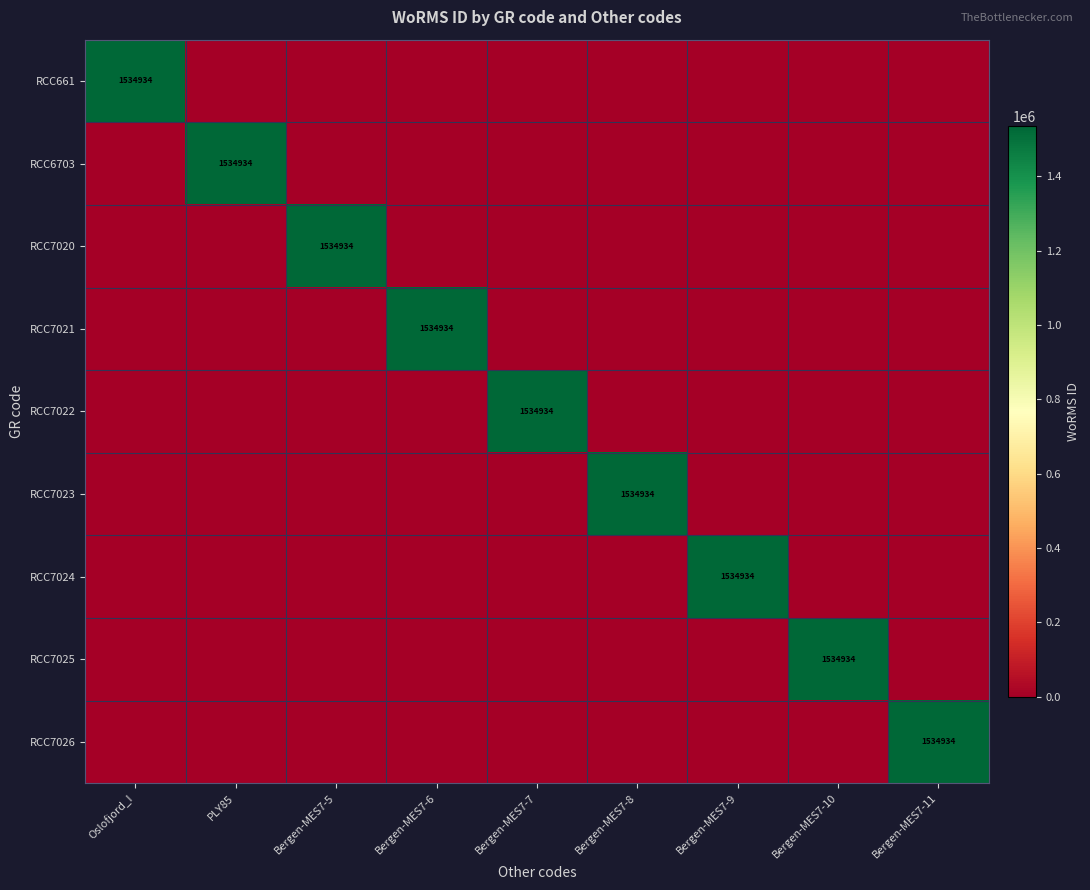

The value of RCC7022 at Bergen-MES7-7 is 1534934. True or false?

True